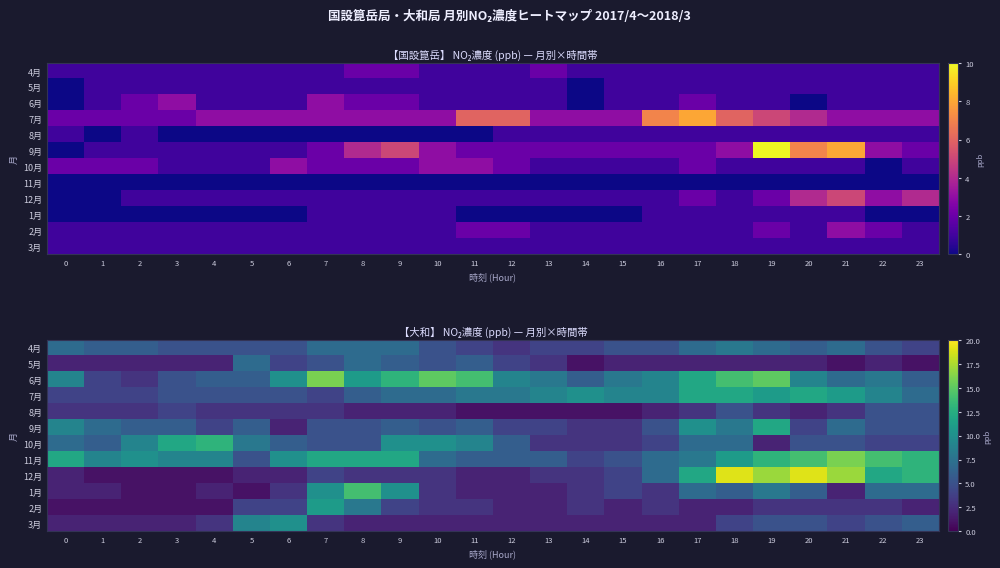

What is the difference between the maximum and minimum values in the 1月 series?

13